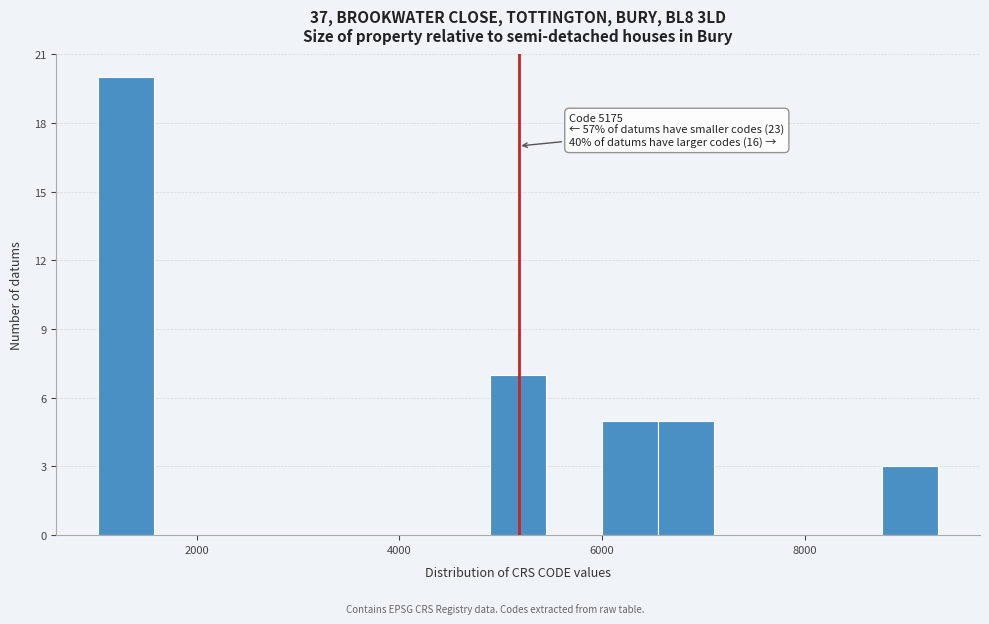

Read against the x-axis, roughly where is the centre of the tallest bar?

1400